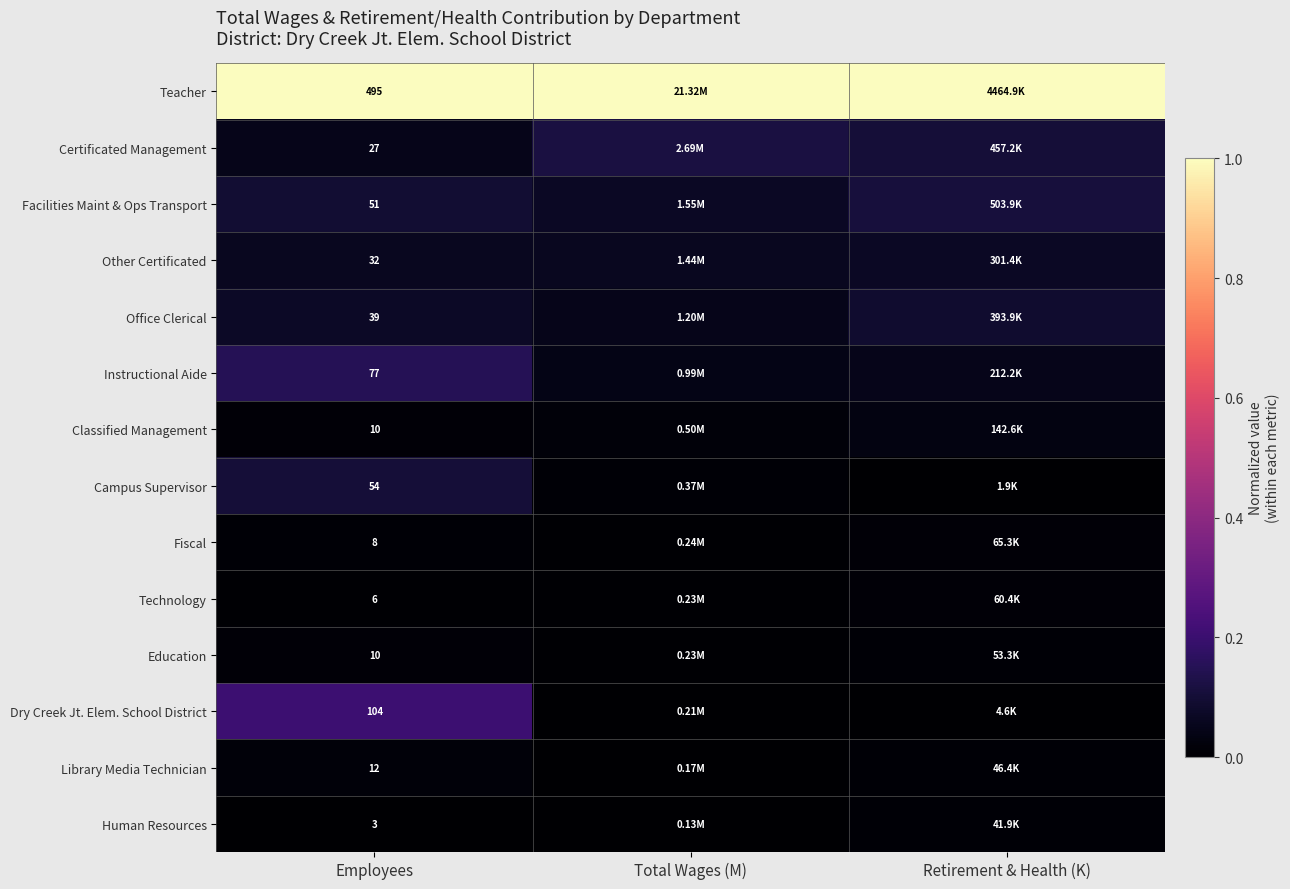

Count the Other Certificated values in the range 0 to 1.

3